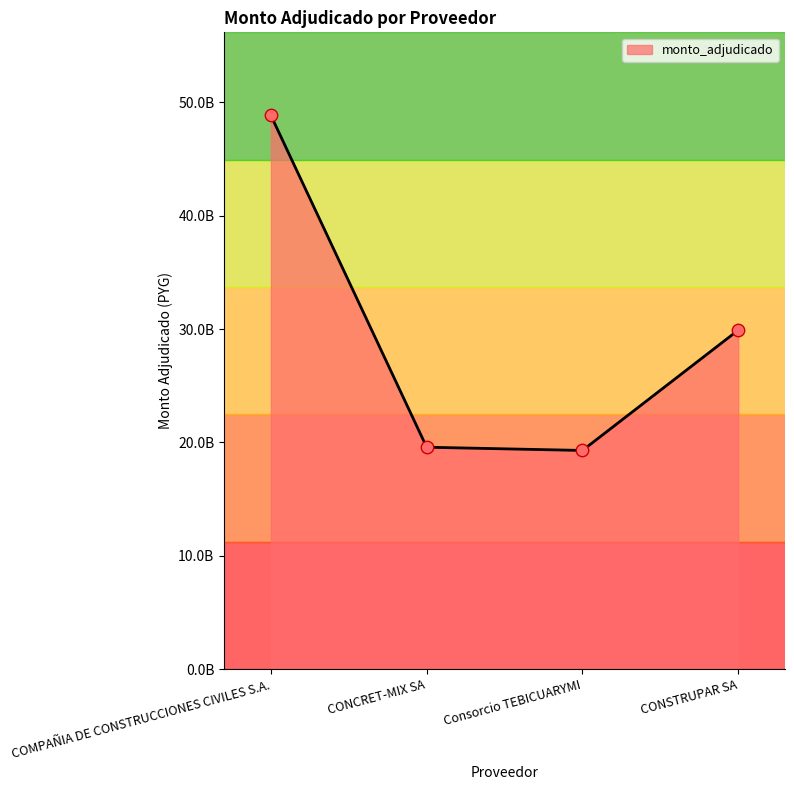

Which has a higher value, COMPAÑIA DE CONSTRUCCIONES CIVILES S.A. or CONCRET-MIX SA?

COMPAÑIA DE CONSTRUCCIONES CIVILES S.A.